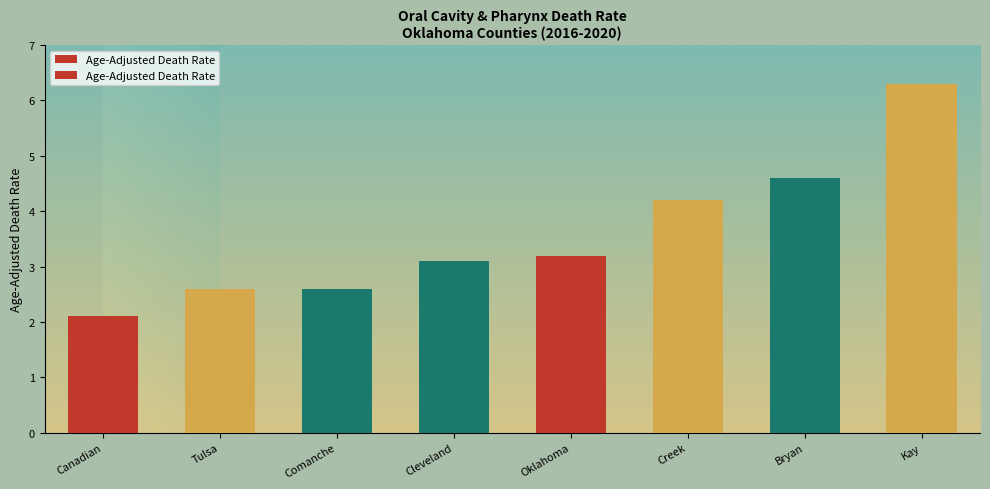

Where does the data first go above 3?

Cleveland